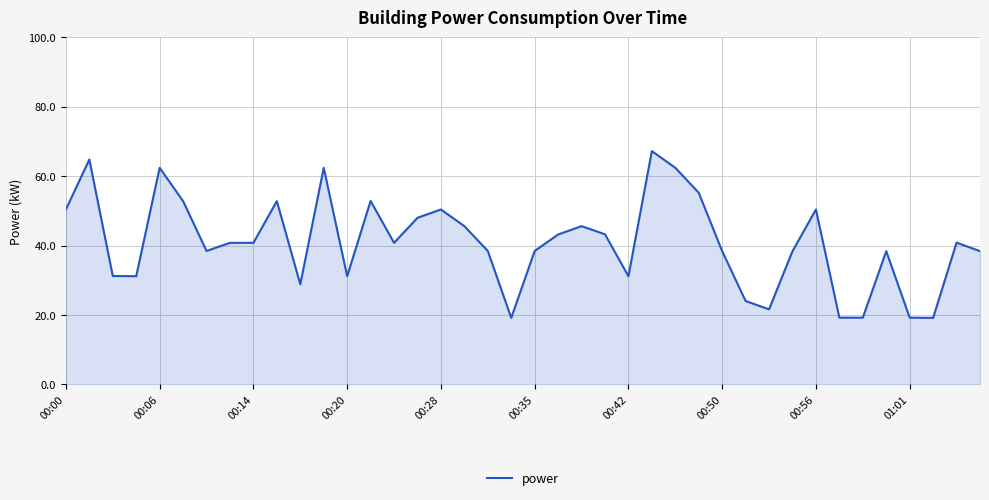

What is the smallest value displayed?

19.2